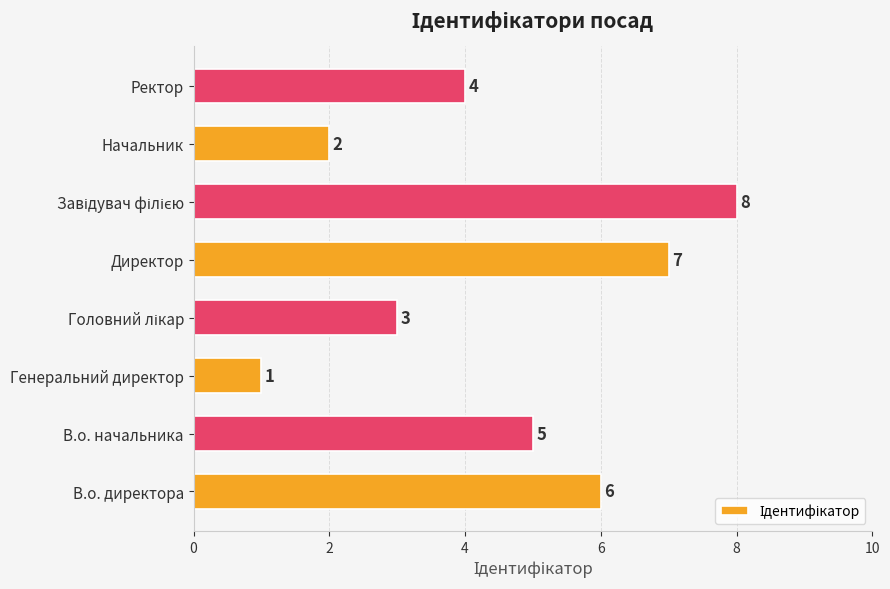

What is the maximum value shown in the chart?

8